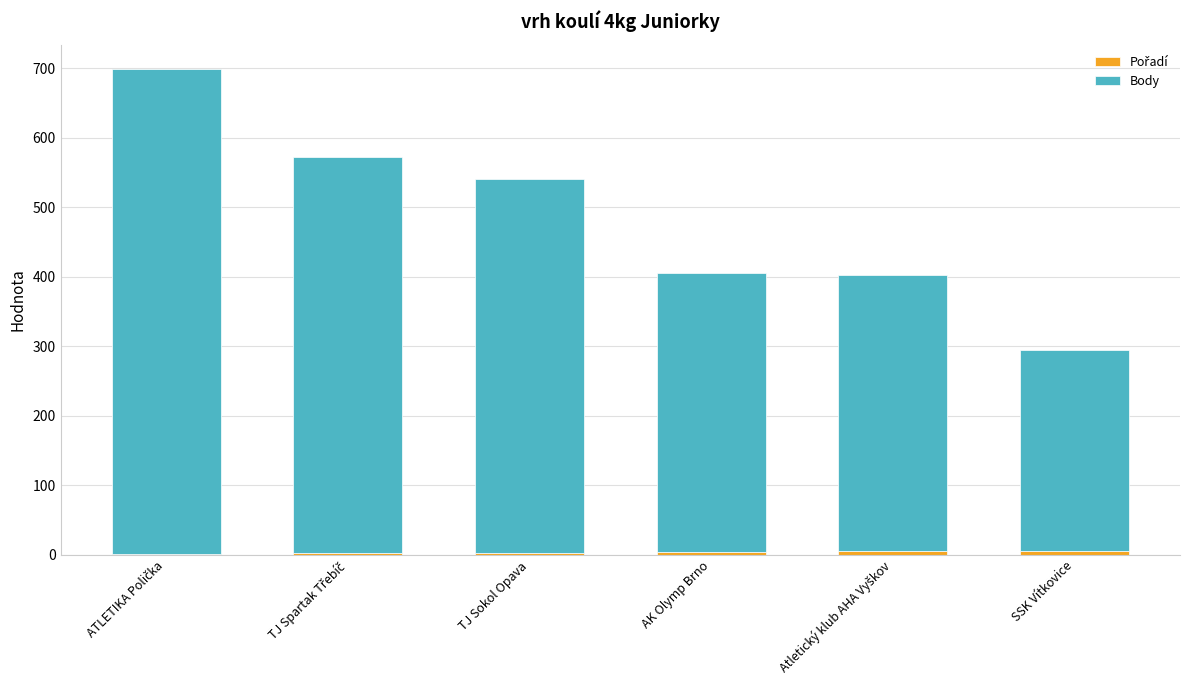

List the series in order of their overall mean, highest first.

Body, Pořadí